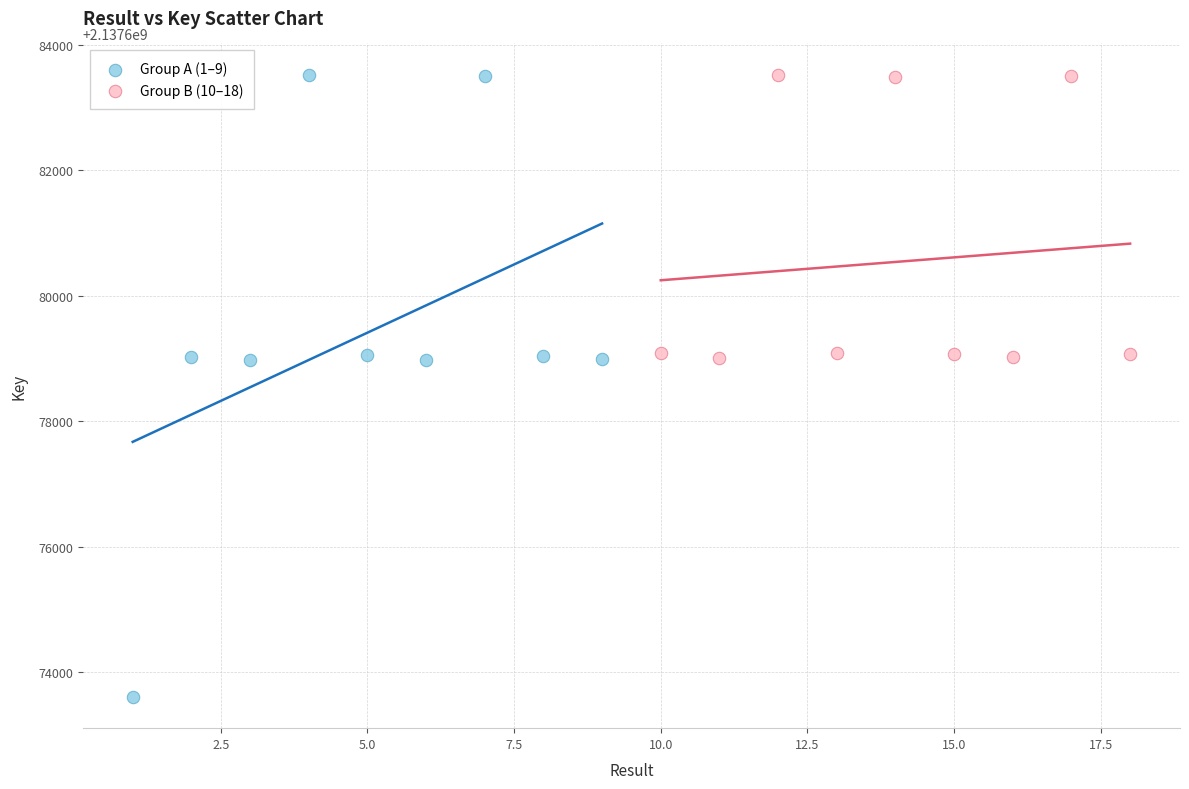

Which series has the largest Y range (max minus min)?

Group A (1–9)